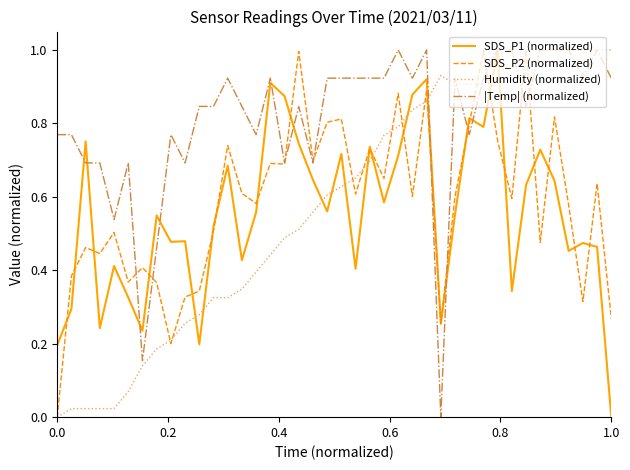

Which series ends up on top after the final intersection of |Temp| (normalized) and SDS_P2 (normalized)?

|Temp| (normalized)